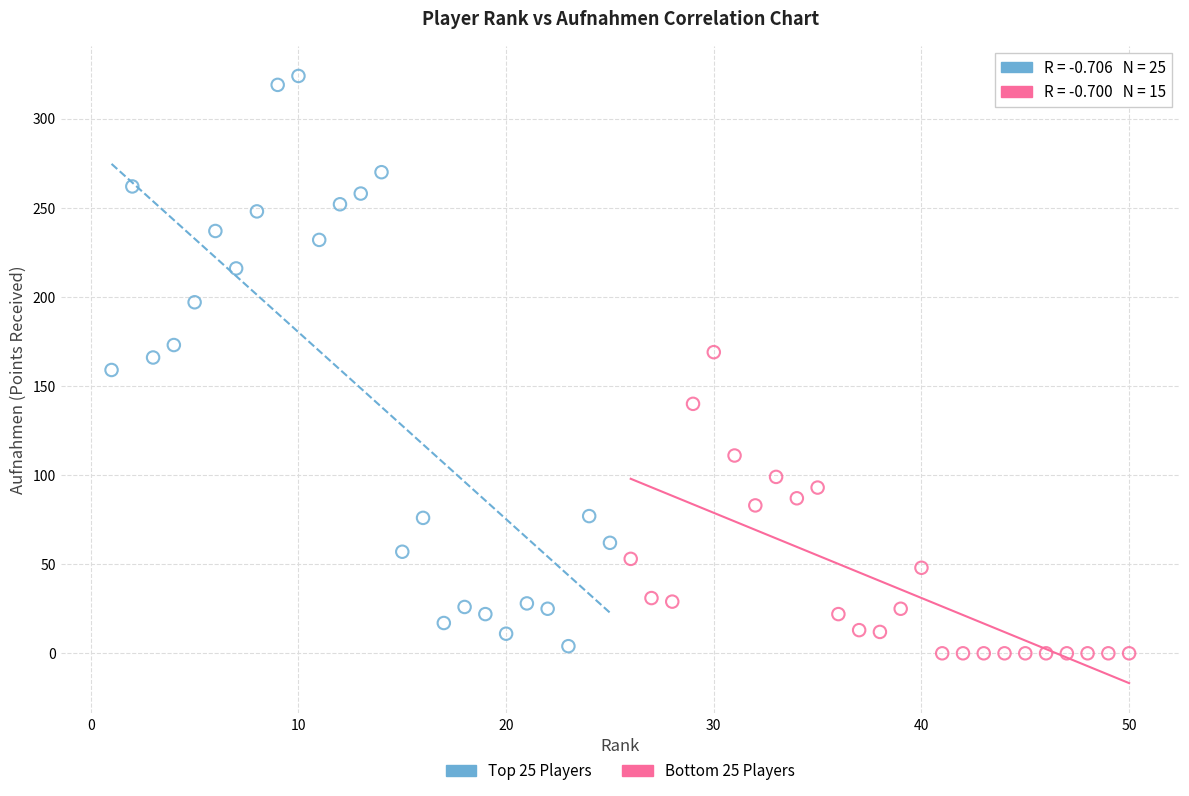

What are all the series names shown in the legend?

Top 25 Players, Bottom 25 Players